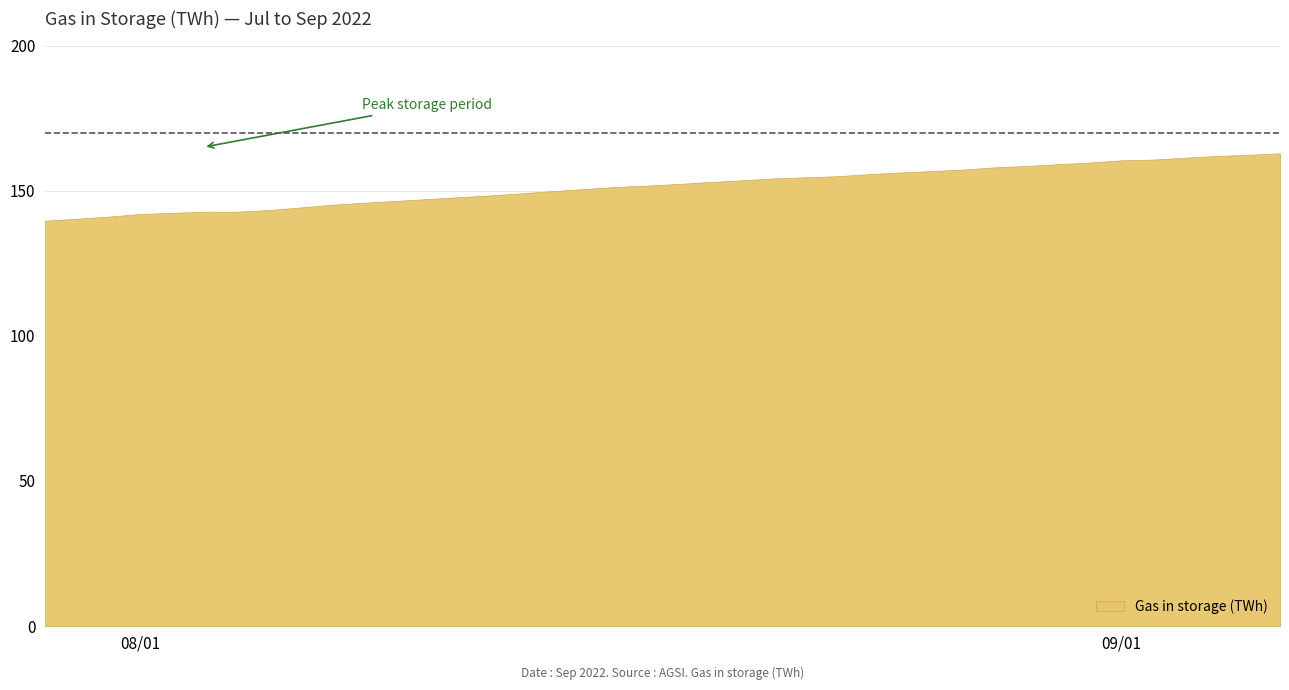

What is the greatest value displayed?

162.9